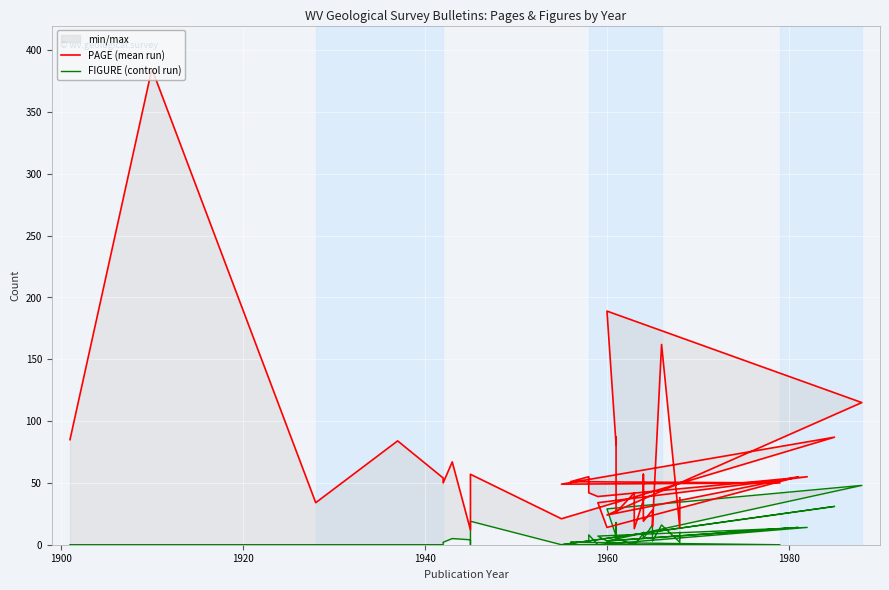

How many distinct data groups are displayed?

2